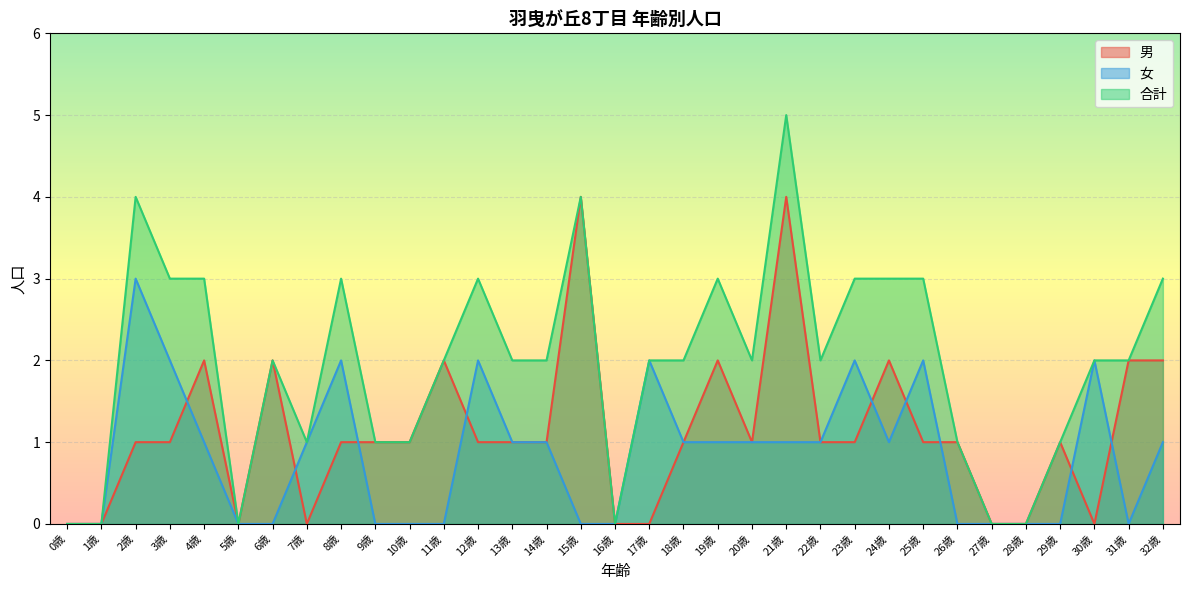

What are all the series names shown in the legend?

男, 女, 合計